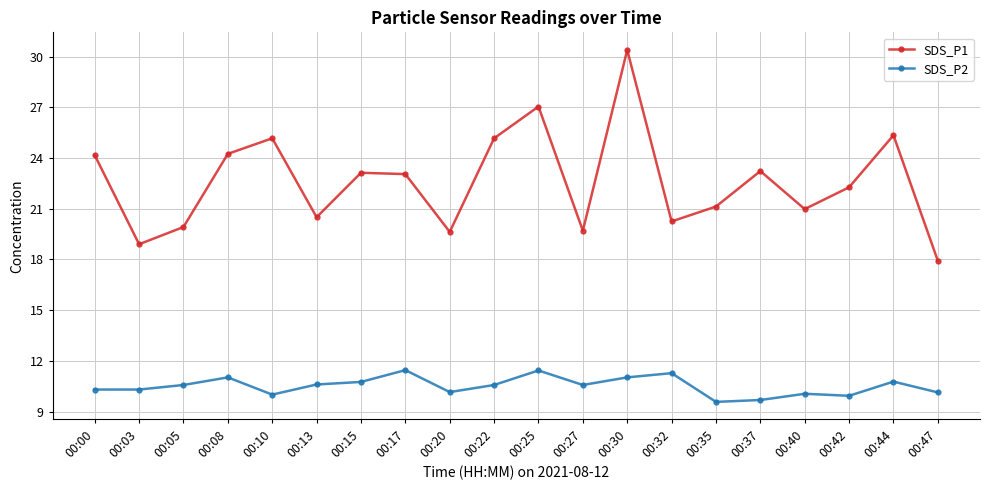

True or false: SDS_P2 and SDS_P1 intersect in this chart.

False